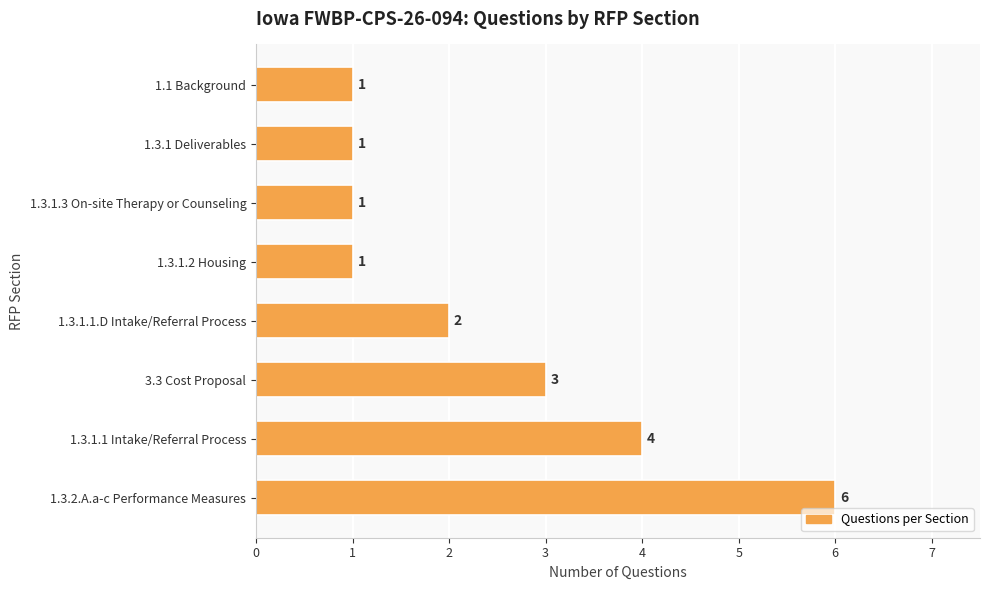

Reading top to bottom, list all the values displayed in this chart.

1	1	1	1	2	3	4	6